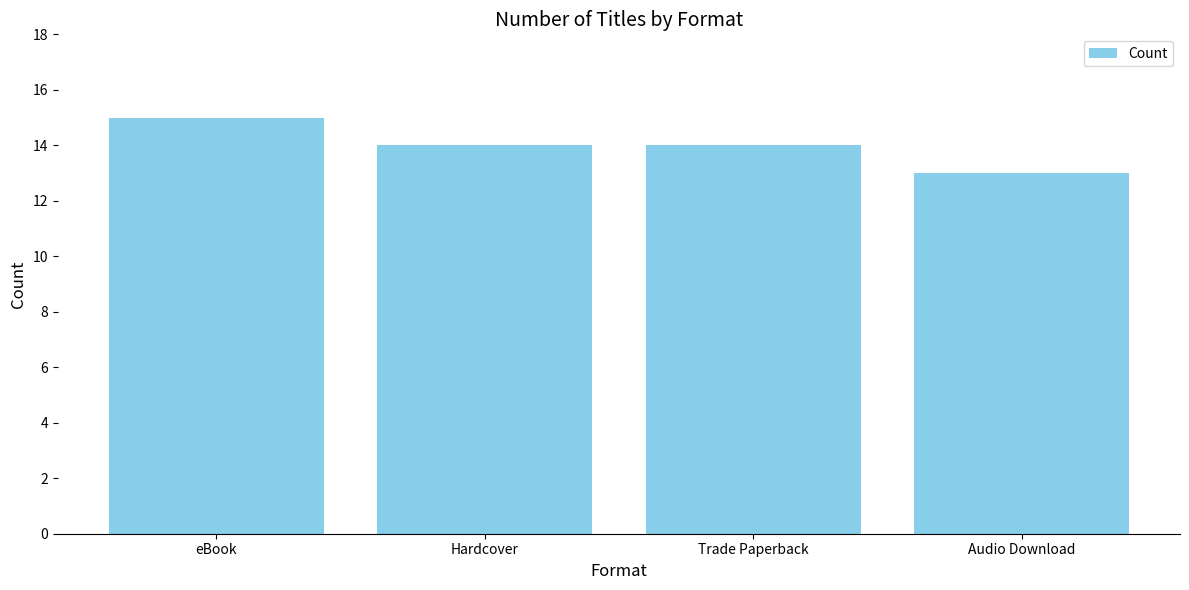

What is the label of the 2nd bar from the left?

Hardcover